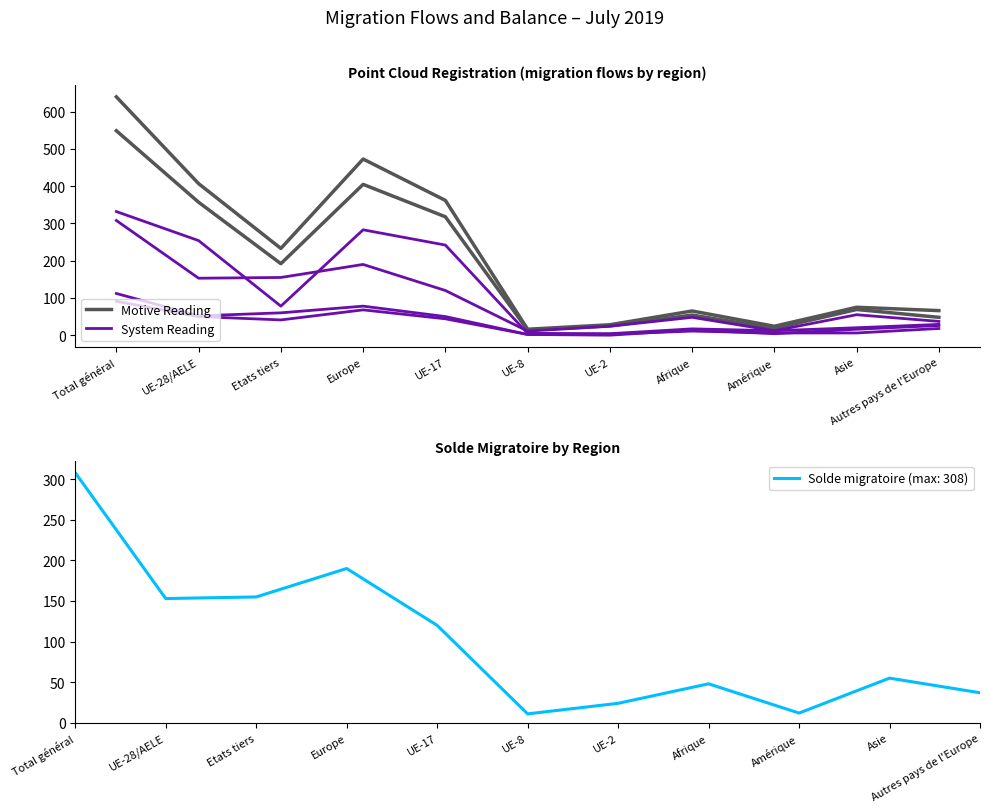

True or false: System Reading and Motive Reading cross at least once.

False